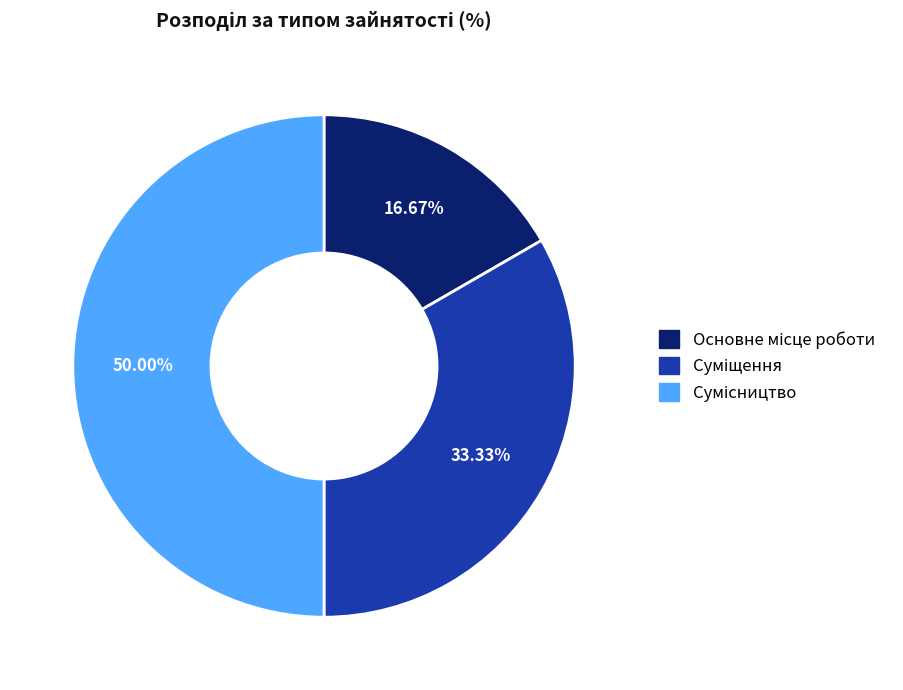

What is the change in value from Суміщення to Сумісництво?

+1